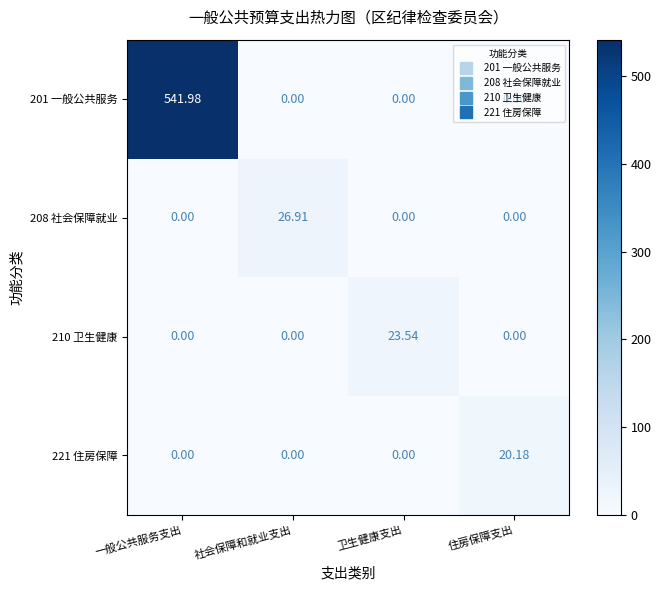

Which category has the highest value across all series?

一般公共服务支出